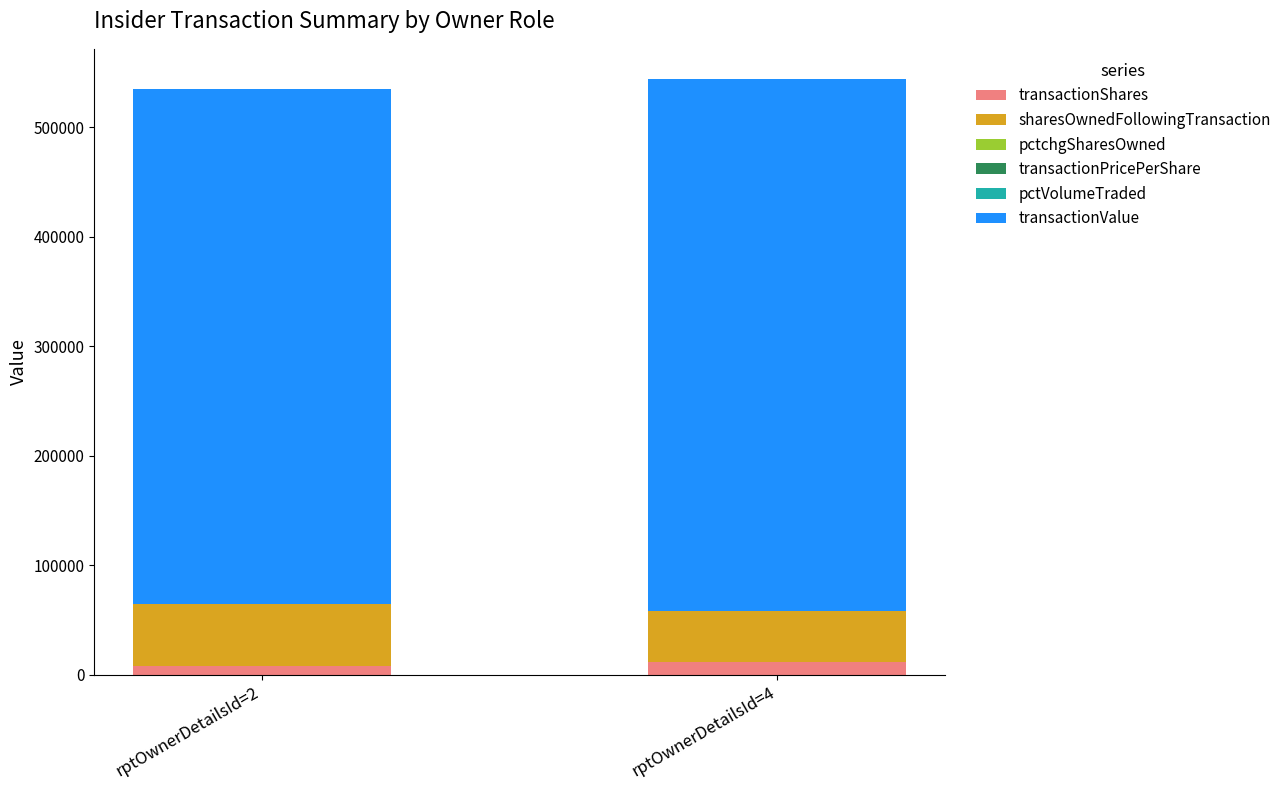

Are the bars grouped side by side (vs. stacked)?

No